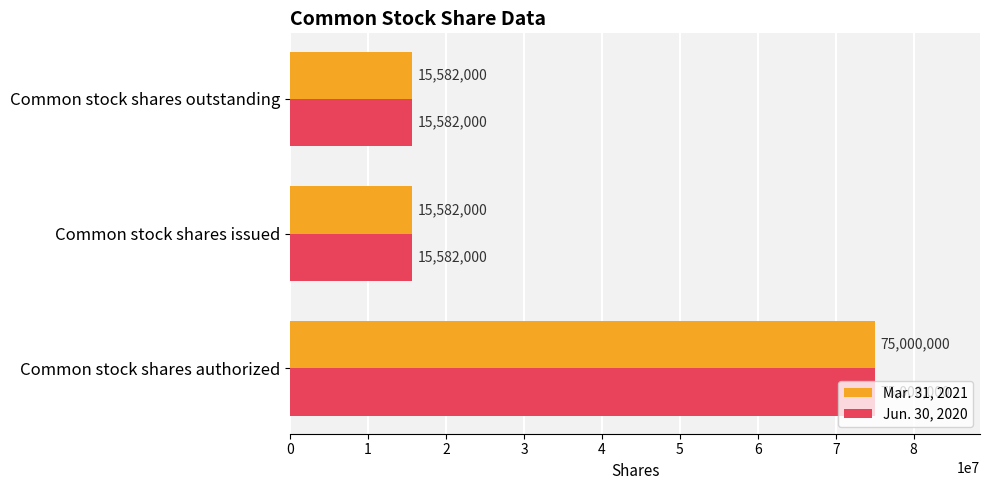

What is the maximum value for Mar. 31, 2021?

75000000